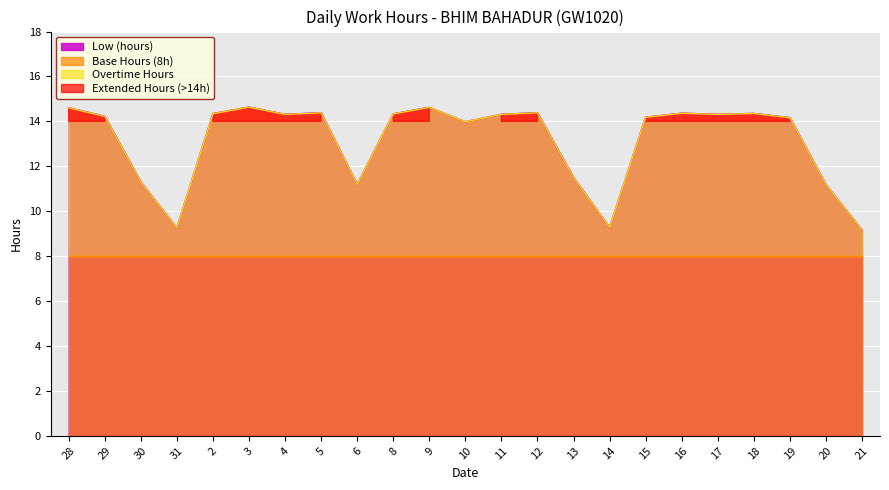

What is the change in value from 30 to 2?

+3.0